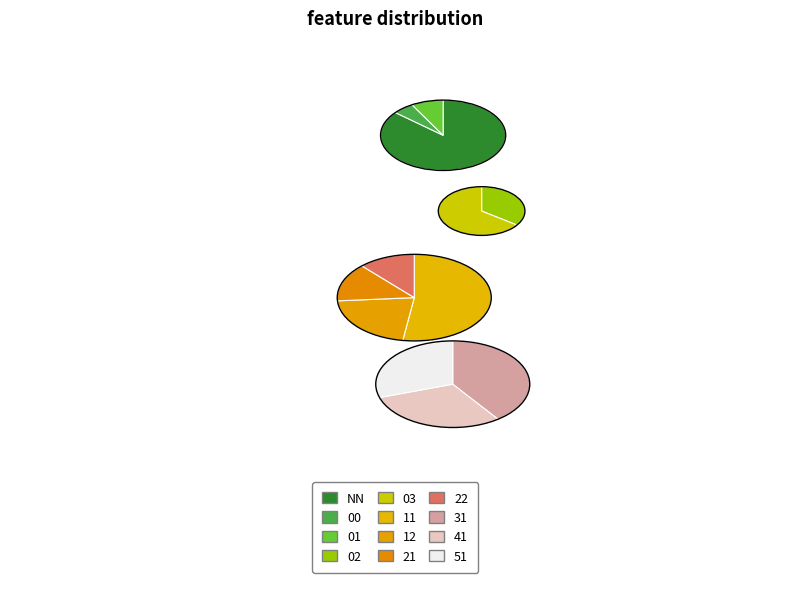

Approximately how many times larger is the value at 22 compared to 21?

0.8